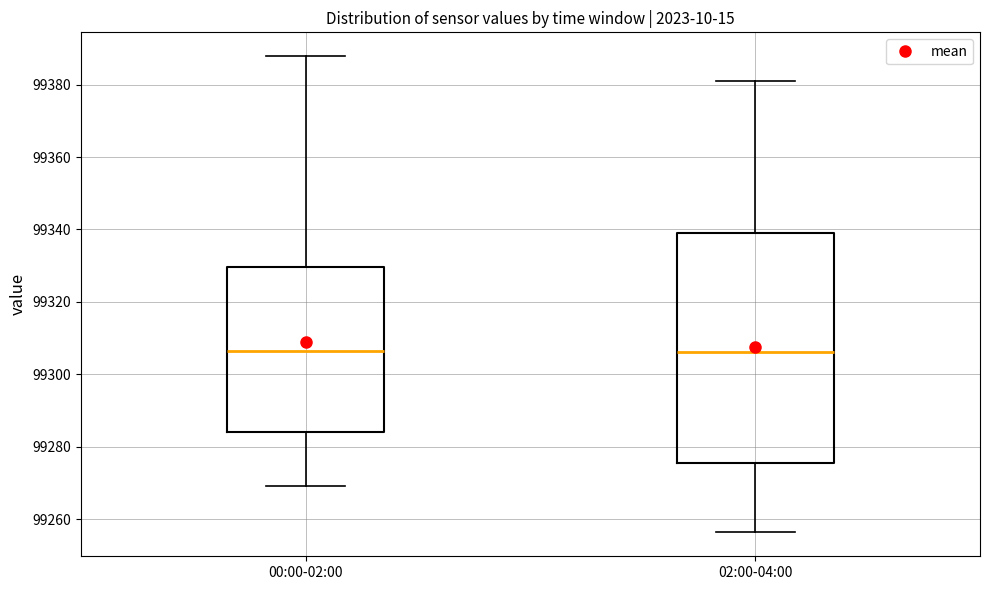

Reading left to right, transcribe this box plot: for each box, give where its median line is, the range the box spans, and where its two whiskers end, as read against the y-axis. The values are not printed on the chart, so give them approximately, as read against the axis.

00:00-02:00: median 99306, box 99284 to 99330, whiskers 99270 to 99388
02:00-04:00: median 99306, box 99276 to 99338, whiskers 99256 to 99382